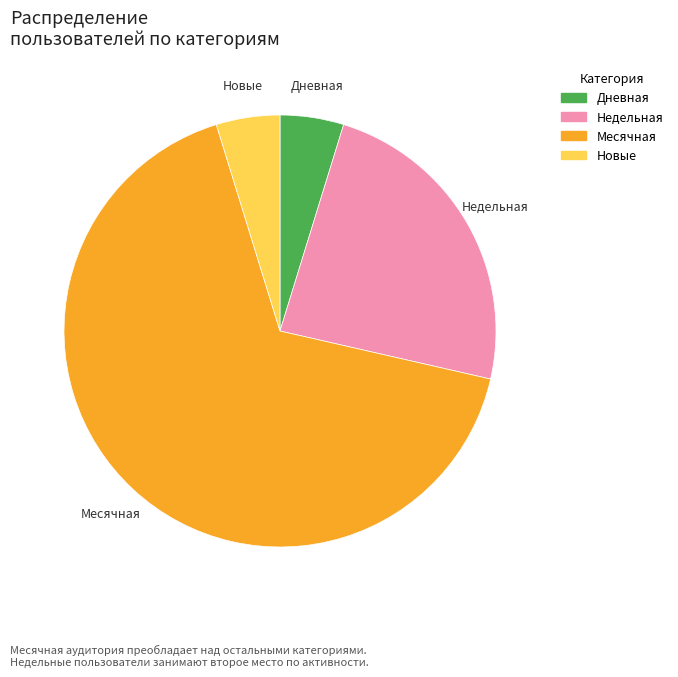

Does any single category account for the majority?

Yes